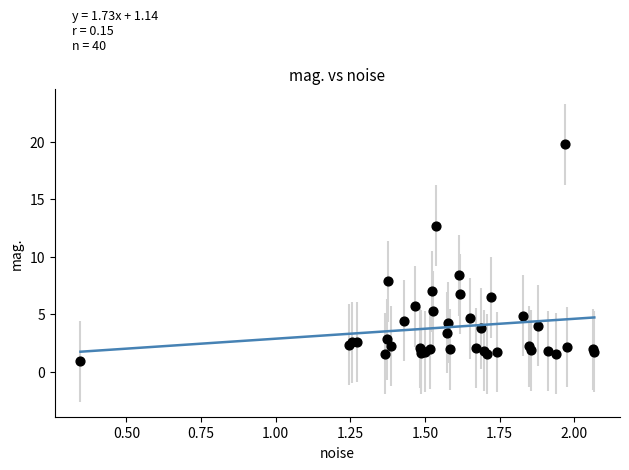

What Y value in the scatter plot is closest to 10?

8.4